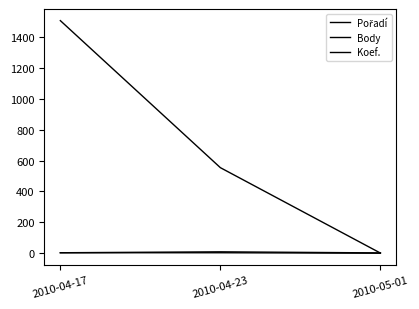

What is the label of the 3rd point from the left?

2010-05-01